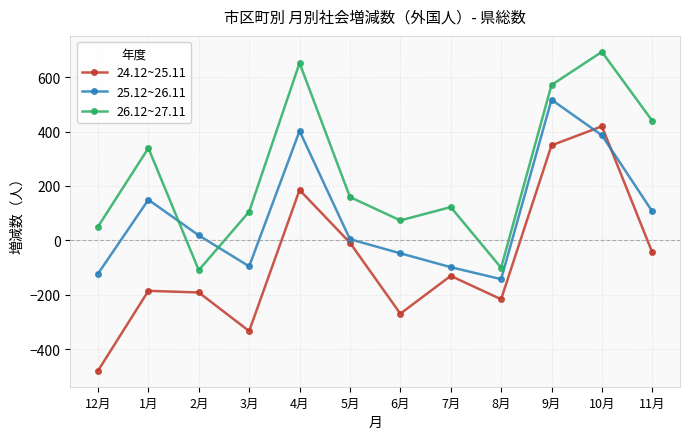

True or false: 24.12~25.11 has a value of 600 at 9月.

False